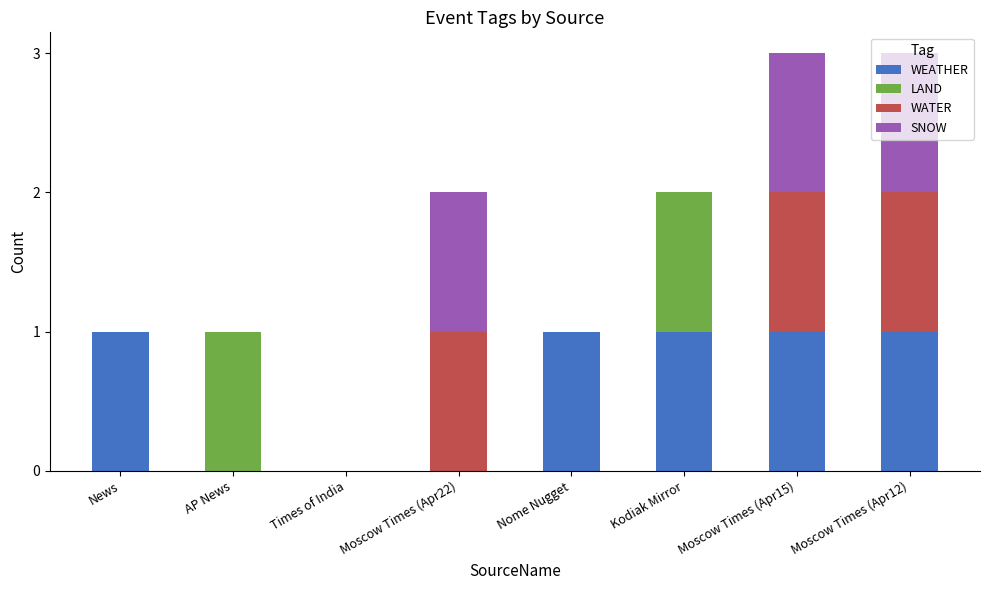

Is it true that WEATHER equals 0 at Times of India?

True